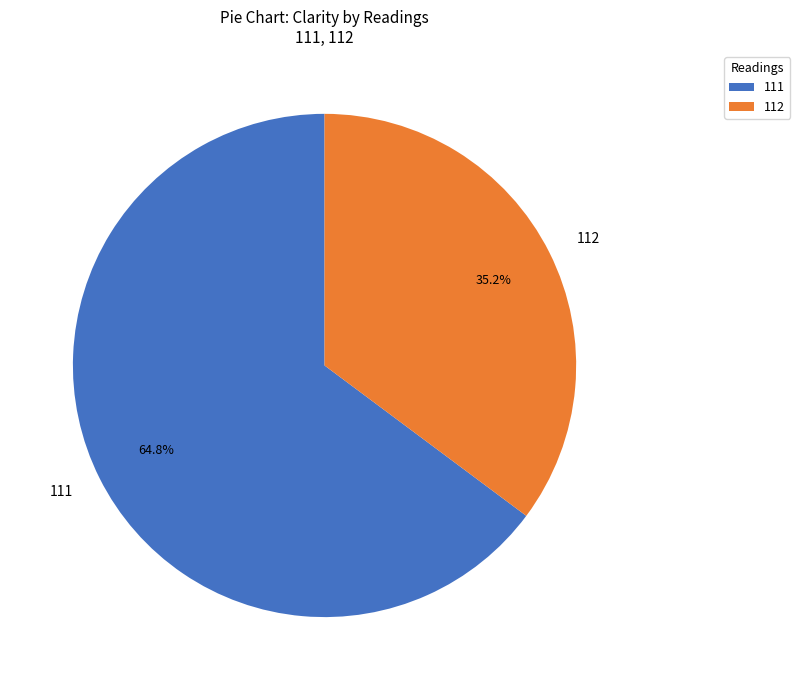

Rank the categories by value from lowest to highest.

112, 111